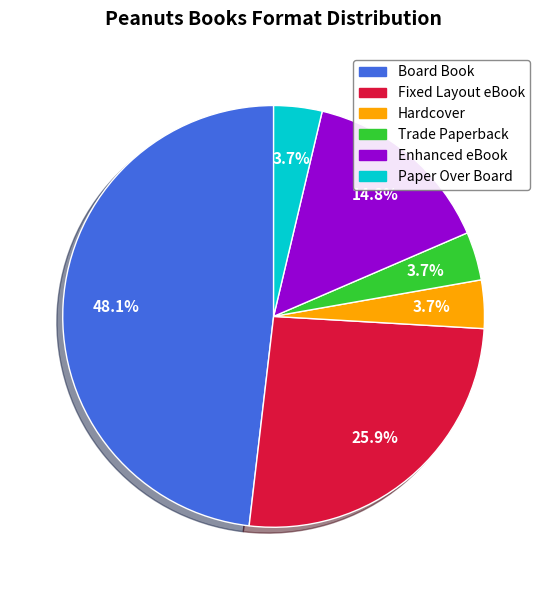

Which category has the biggest portion of the pie?

Board Book